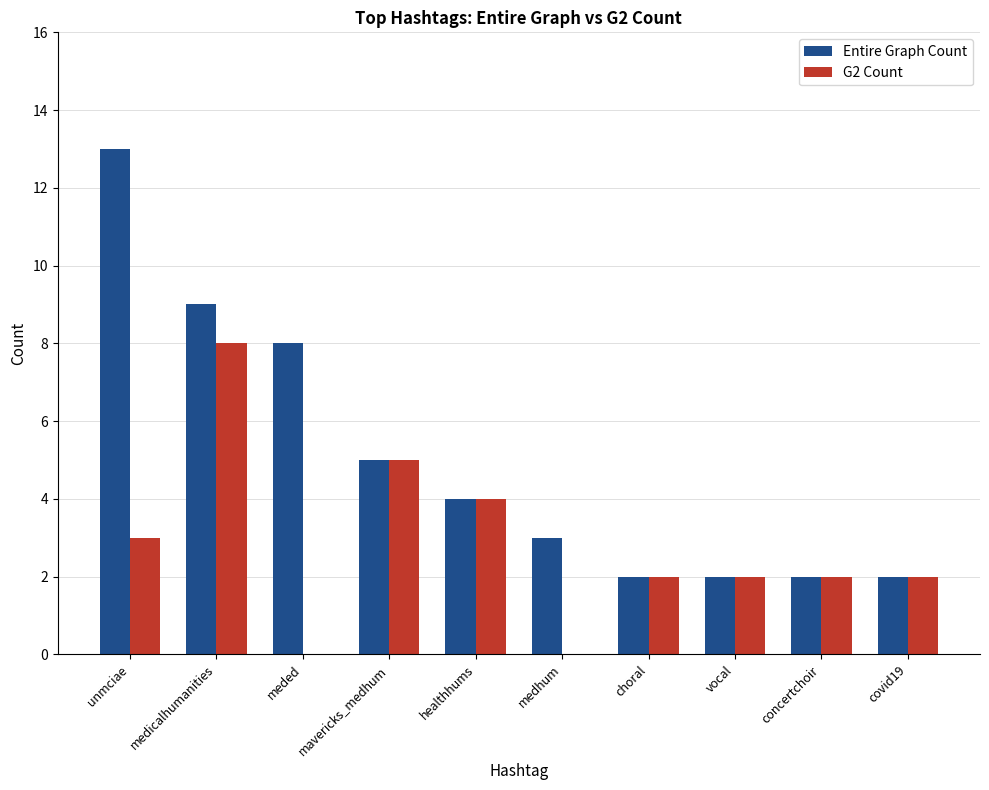

Which category has the highest value in the Entire Graph Count series?

unmciae